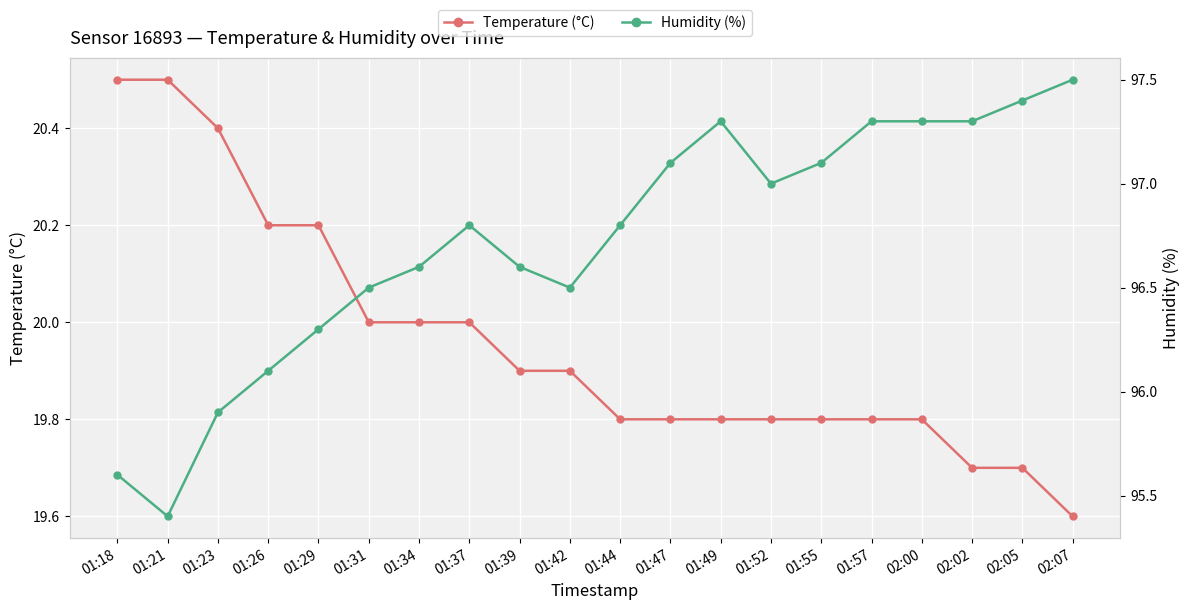

Which series has the largest total across all categories?

humidity